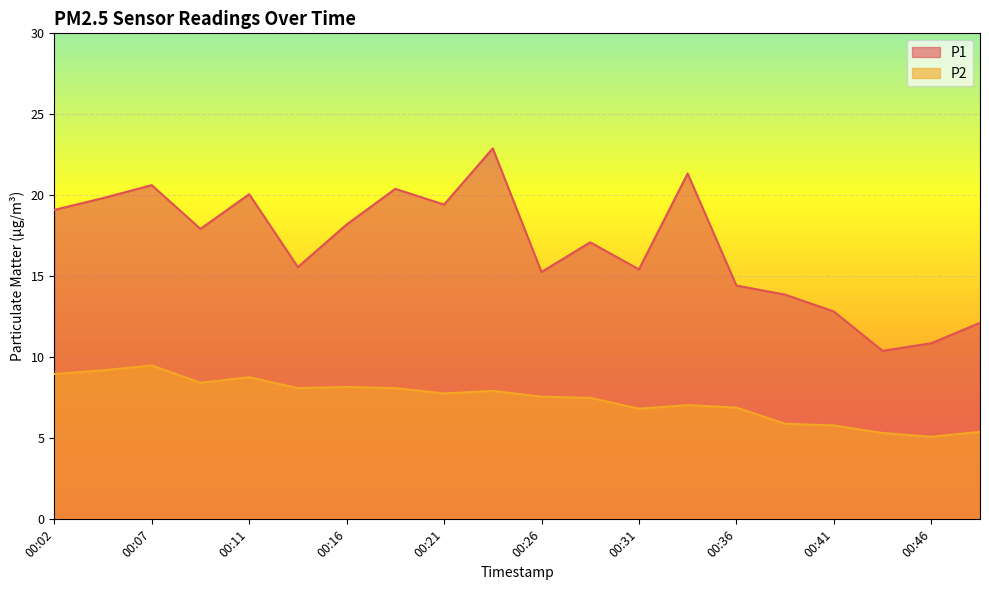

At how many categories does at least one series exceed 9?

20